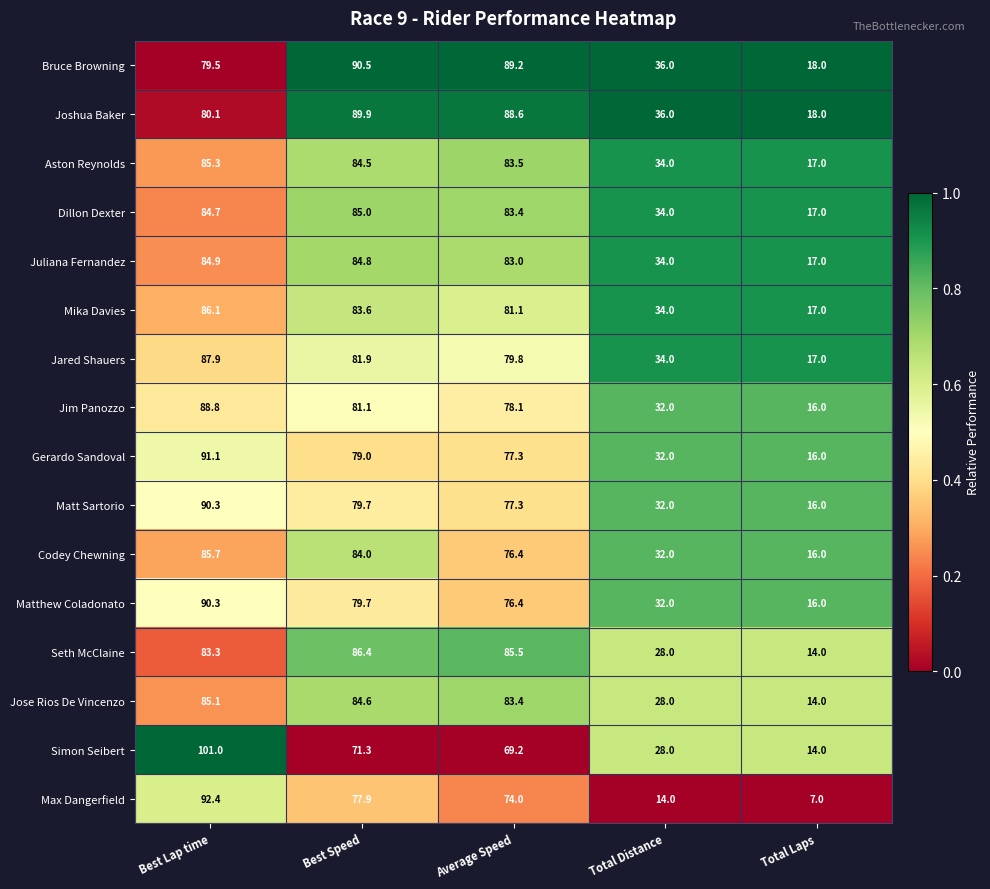

What is the difference between the Juliana Fernandez values at Best Lap time and Average Speed?

1.9